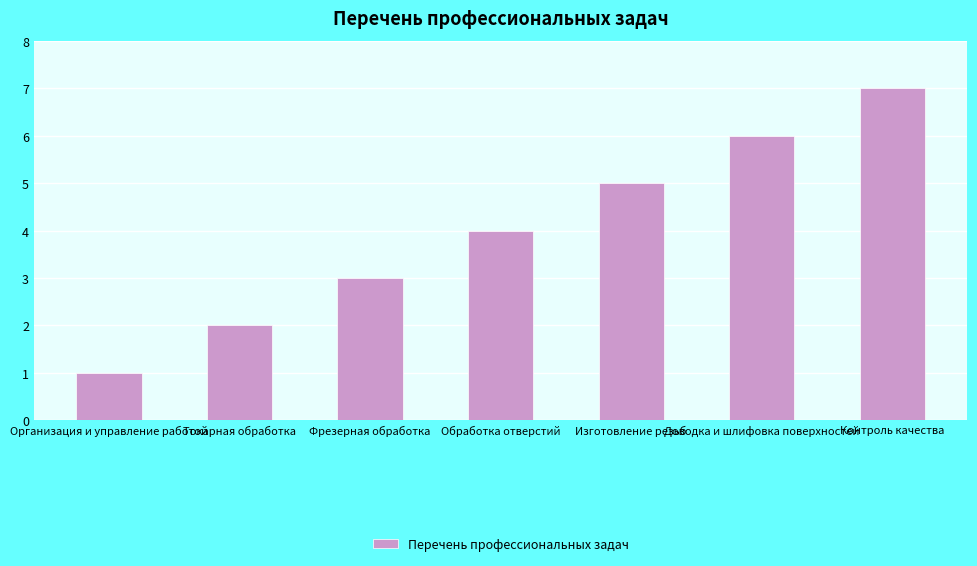

Is it true that the value at Организация и управление работой is 1?

True